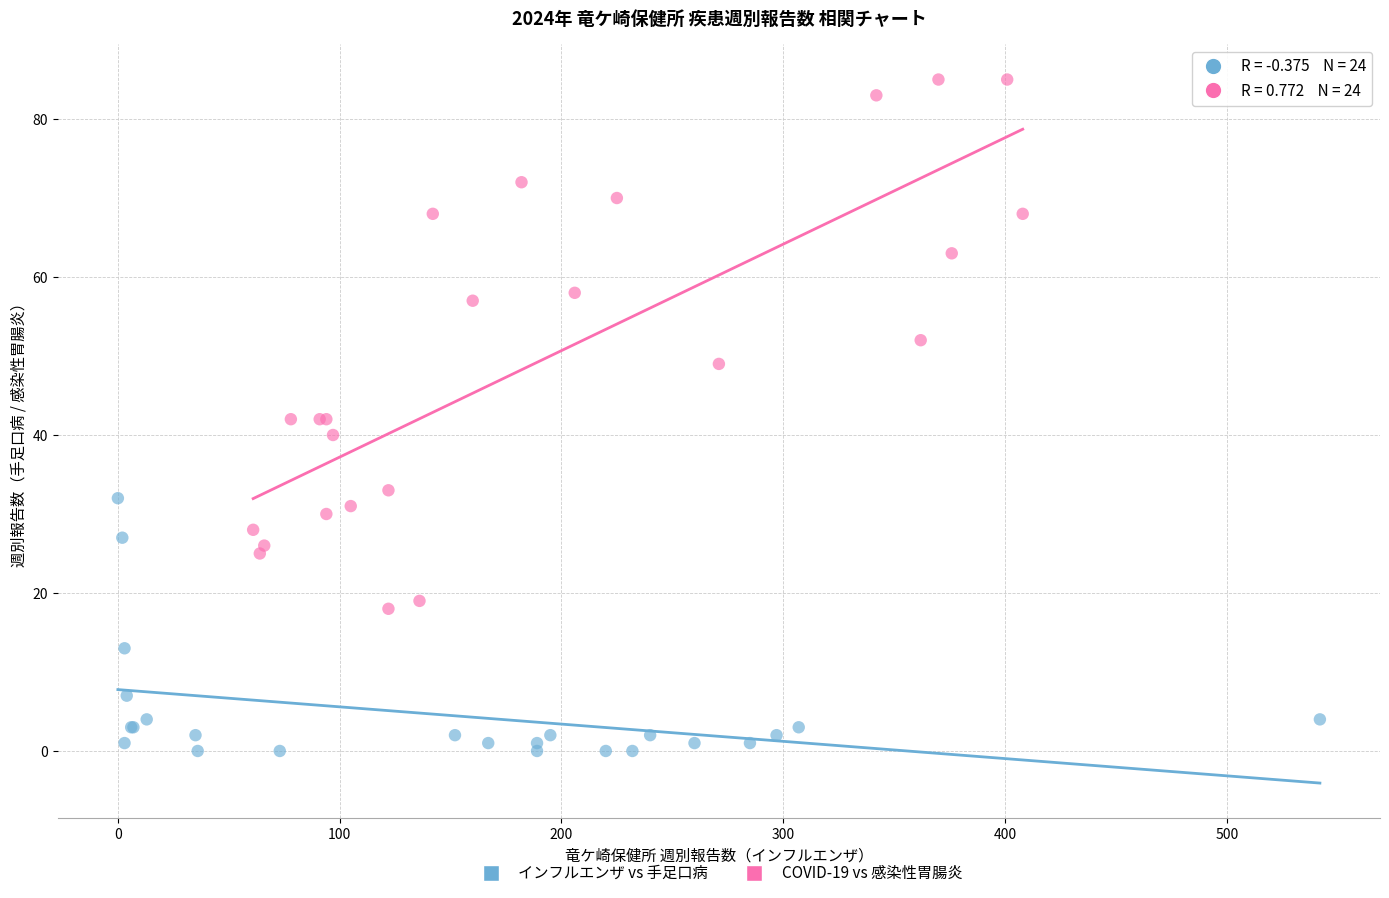

Which series has the widest spread of Y values?

COVID-19 vs 感染性胃腸炎